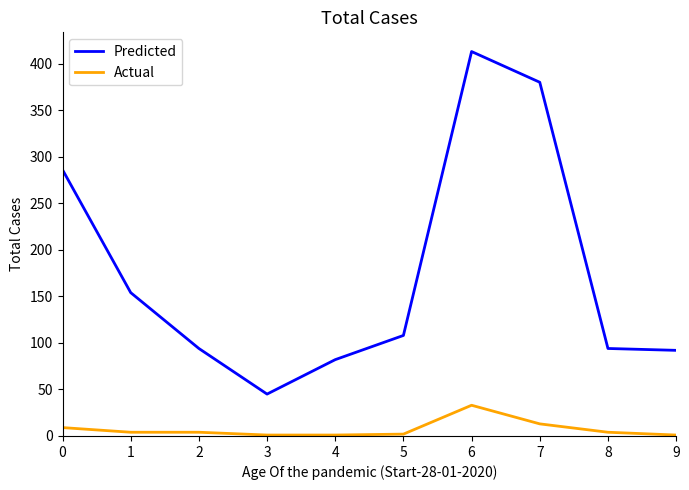

True or false: Predicted has a value of 64 at 9.

False